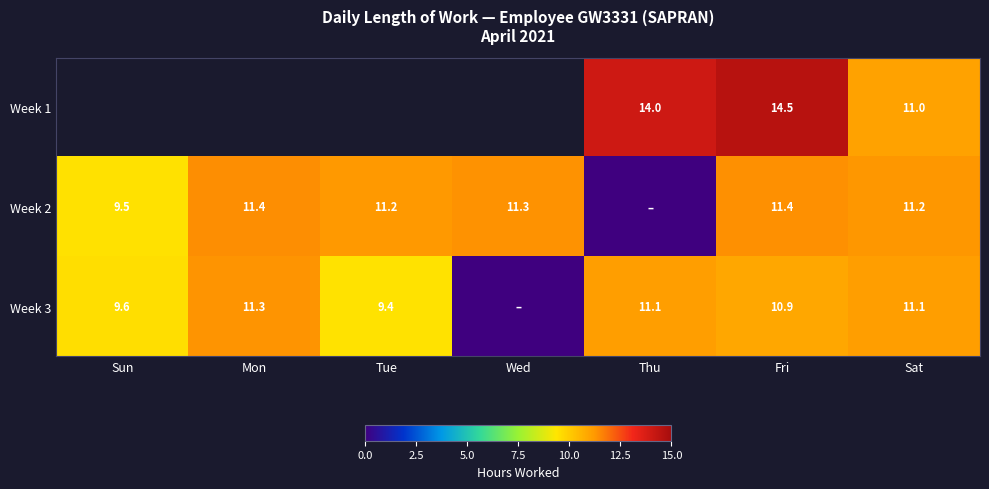

What value does the Week 2 series have at Wed?

11.3